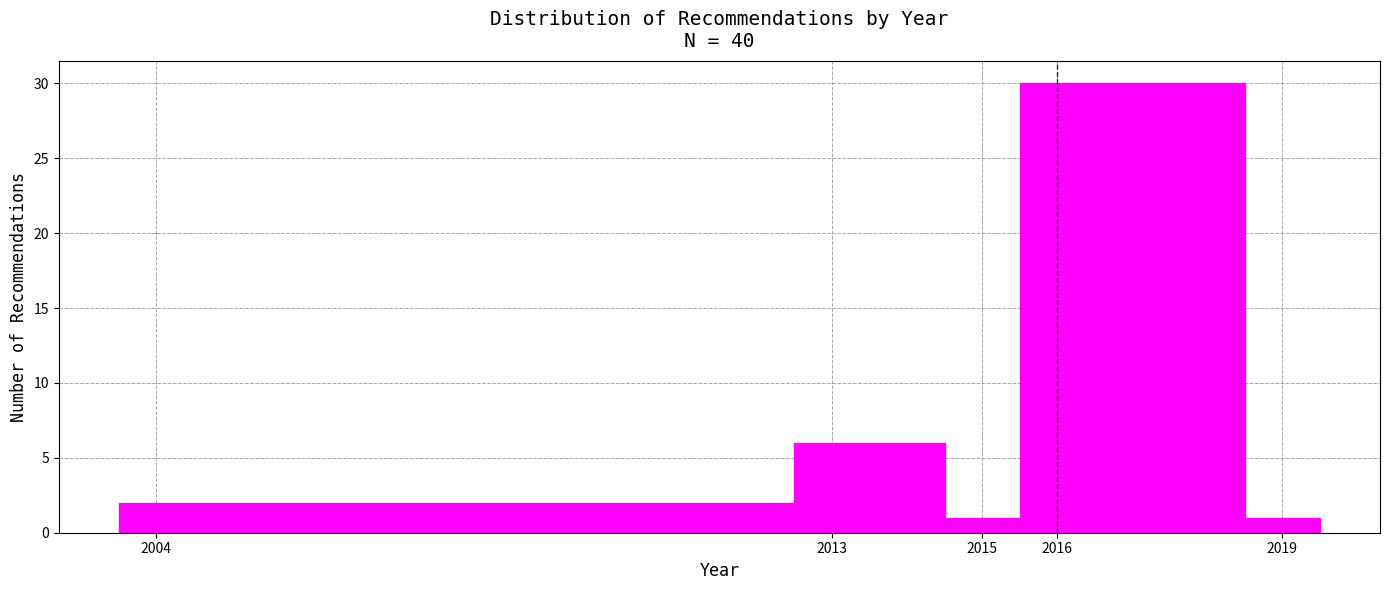

Reading left to right, transcribe this chart: for each bar, give the range it covers on the x-axis and its height. The values are not printed on the chart, so give them approximately, as read against the axis.

2003.5 to 2012.5: 2
2012.5 to 2014.5: 6
2014.5 to 2015.5: 1
2015.5 to 2018.5: 30
2018.5 to 2019.5: 1